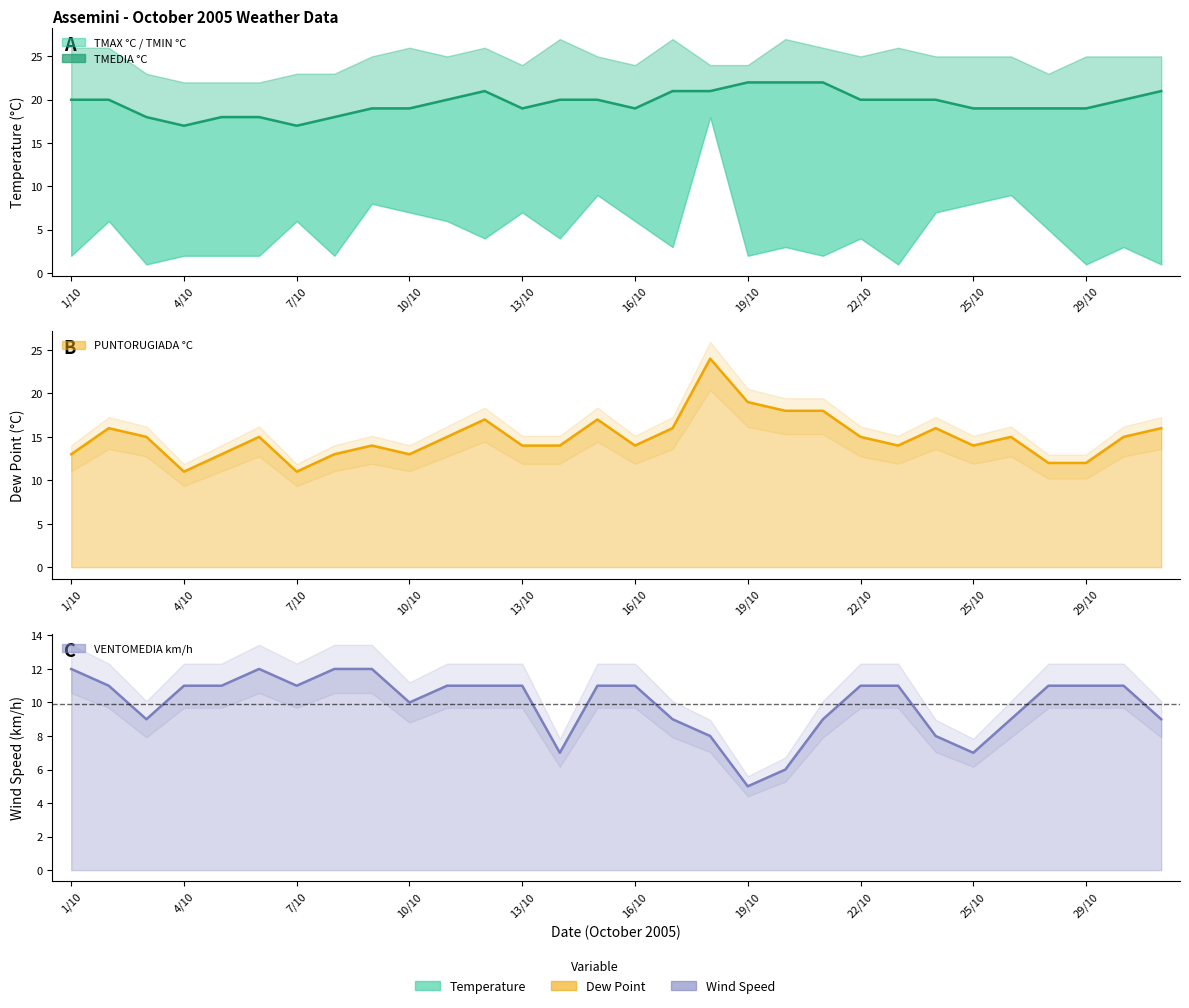

Rank the series at 19 from lowest to highest value.

VENTOMEDIA km/h line, PUNTORUGIADA °C line, TMEDIA °C